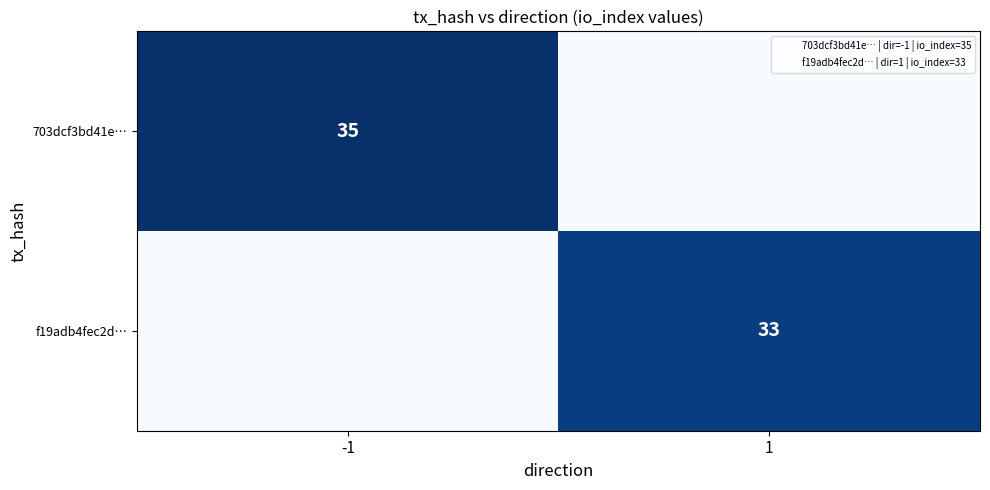

What is the total value across all series at 1?

33